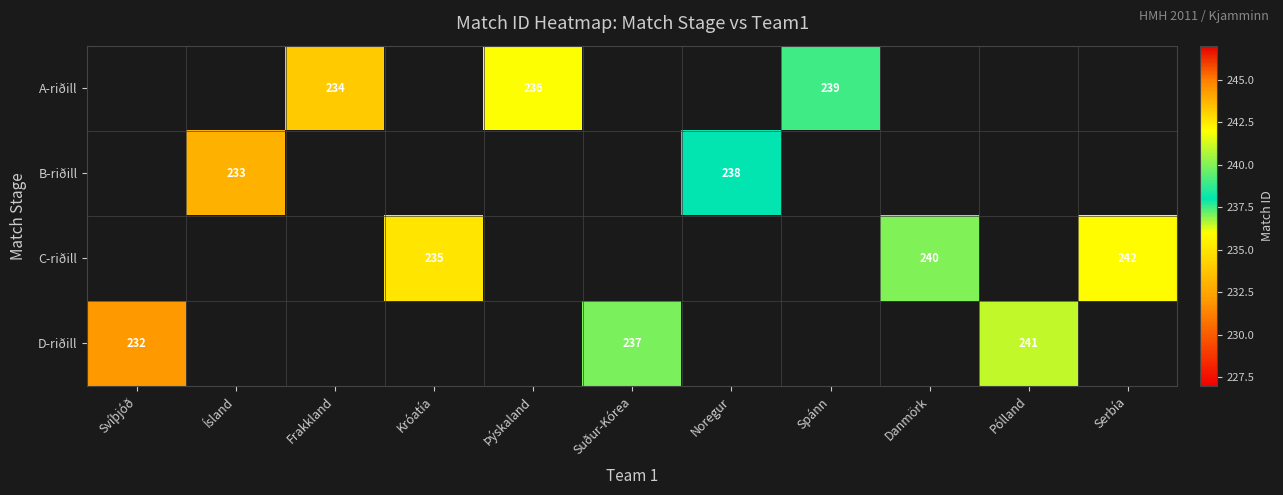

The value of A-riðill at Frakkland is 72. True or false?

False